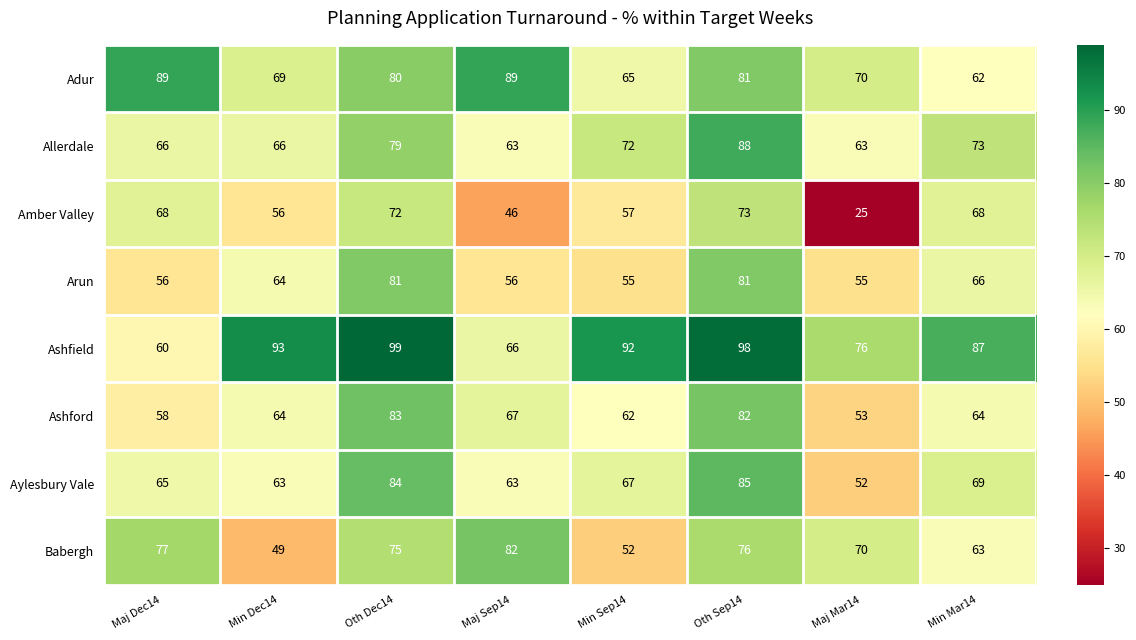

What is the highest value of the Ashford series?

83